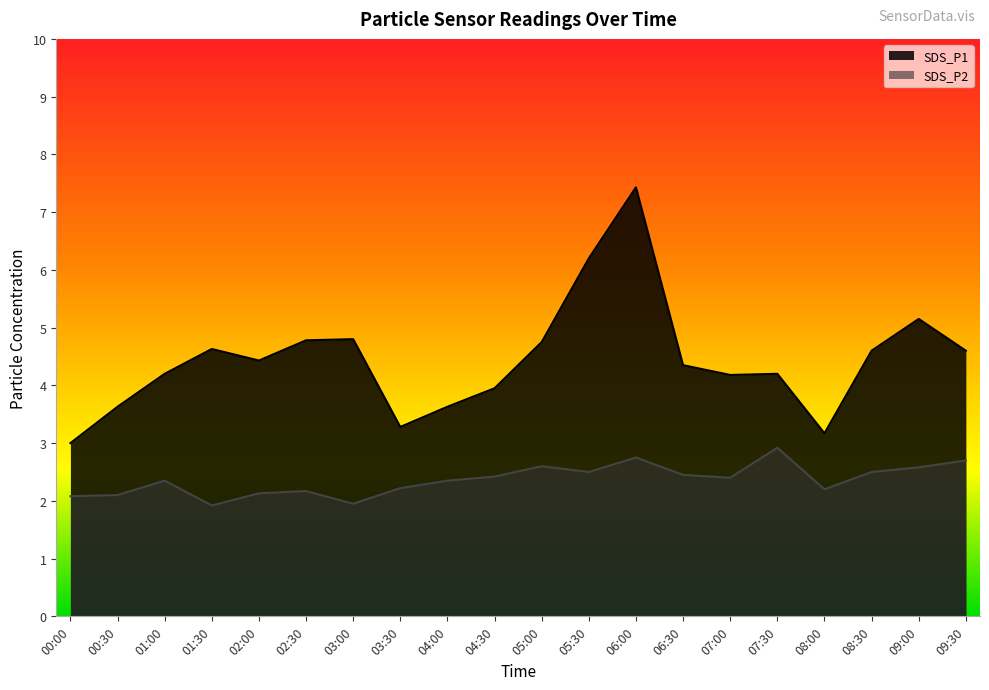

How many data points in SDS_P2 are above 2?

18